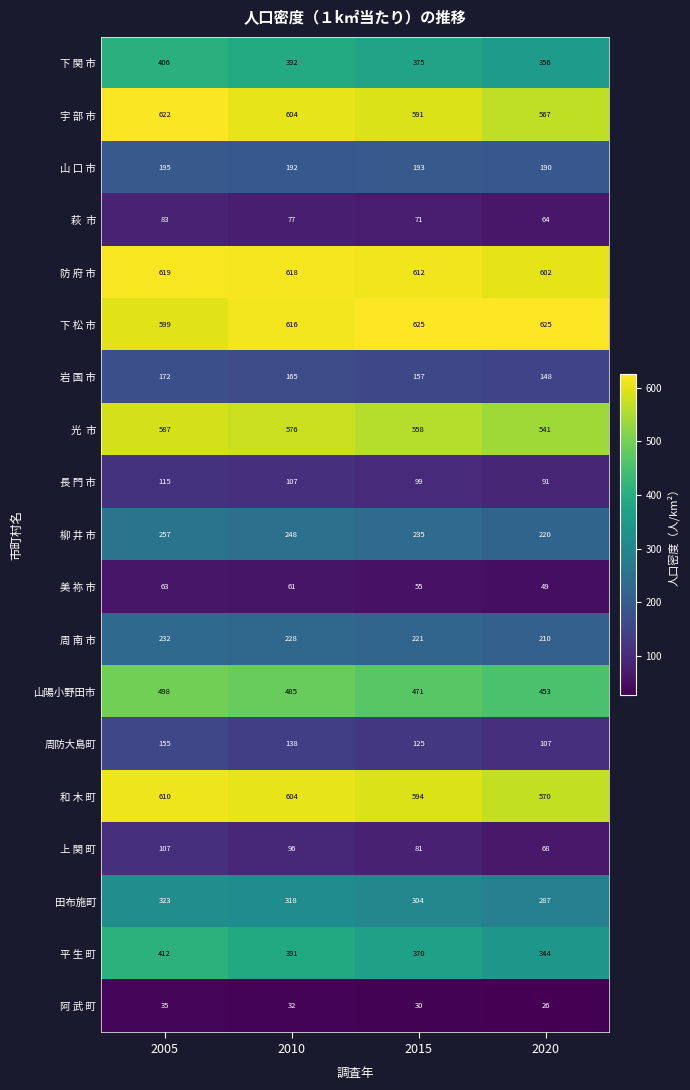

Count the number of data series in this chart.

19